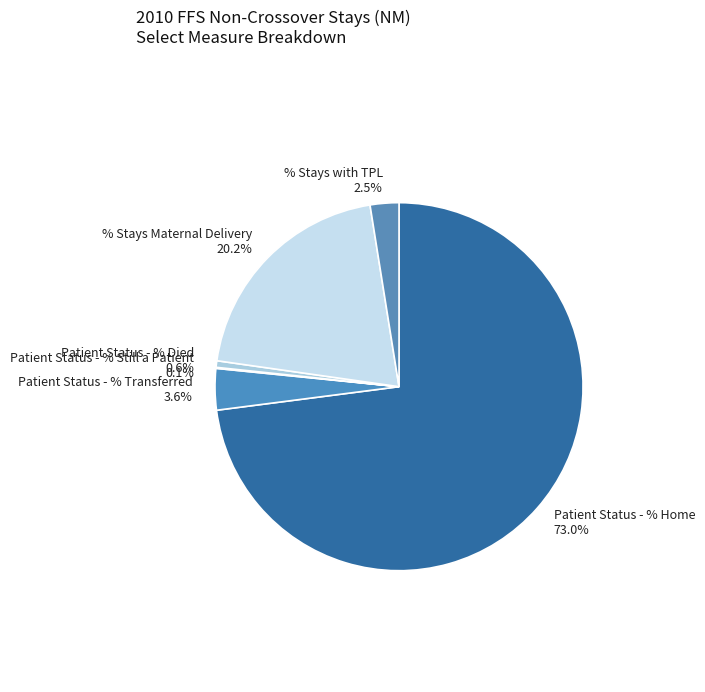

Which slice is the largest?

Patient Status - % Home